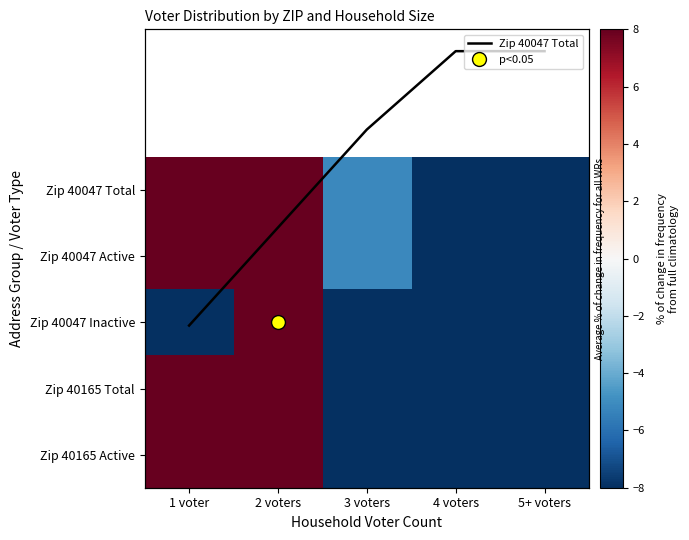

What is the minimum value shown in the chart?

-20.0